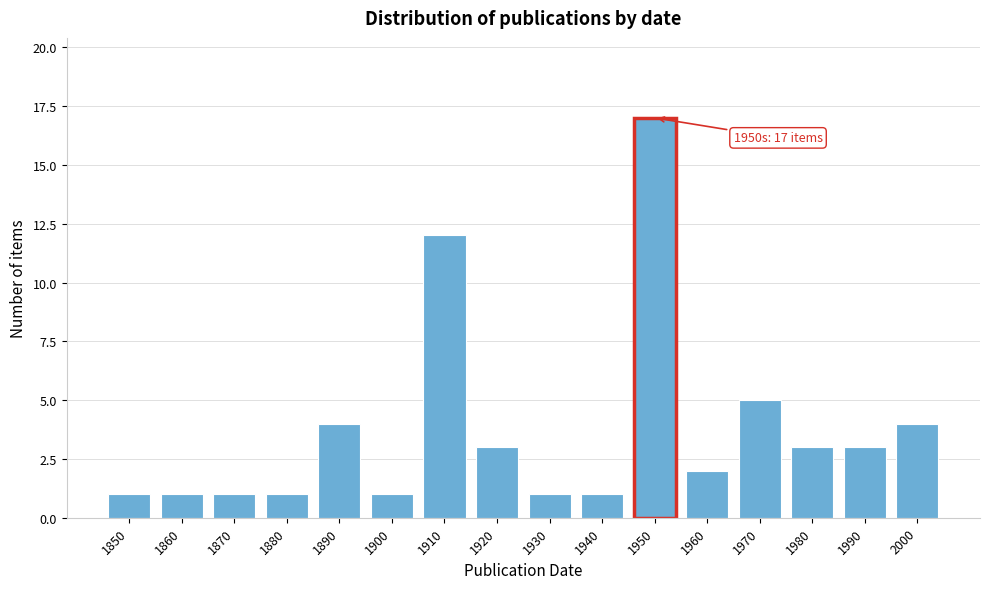

Reading left to right, transcribe all the data shown in this chart.

1	1	1	1	4	1	12	3	1	1	17	2	5	3	3	4